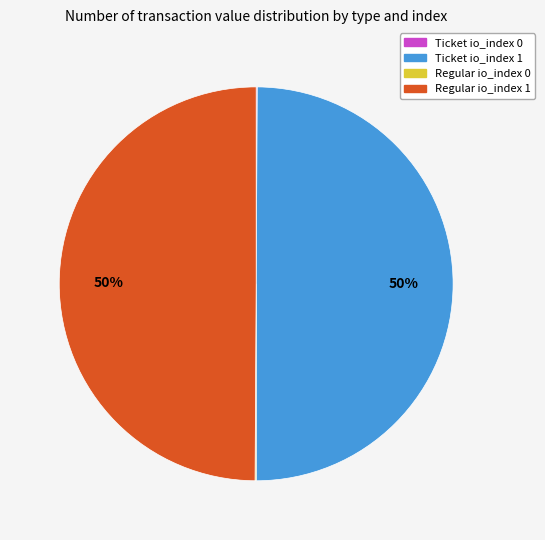

To the nearest percent, what is the average slice percentage?

25%